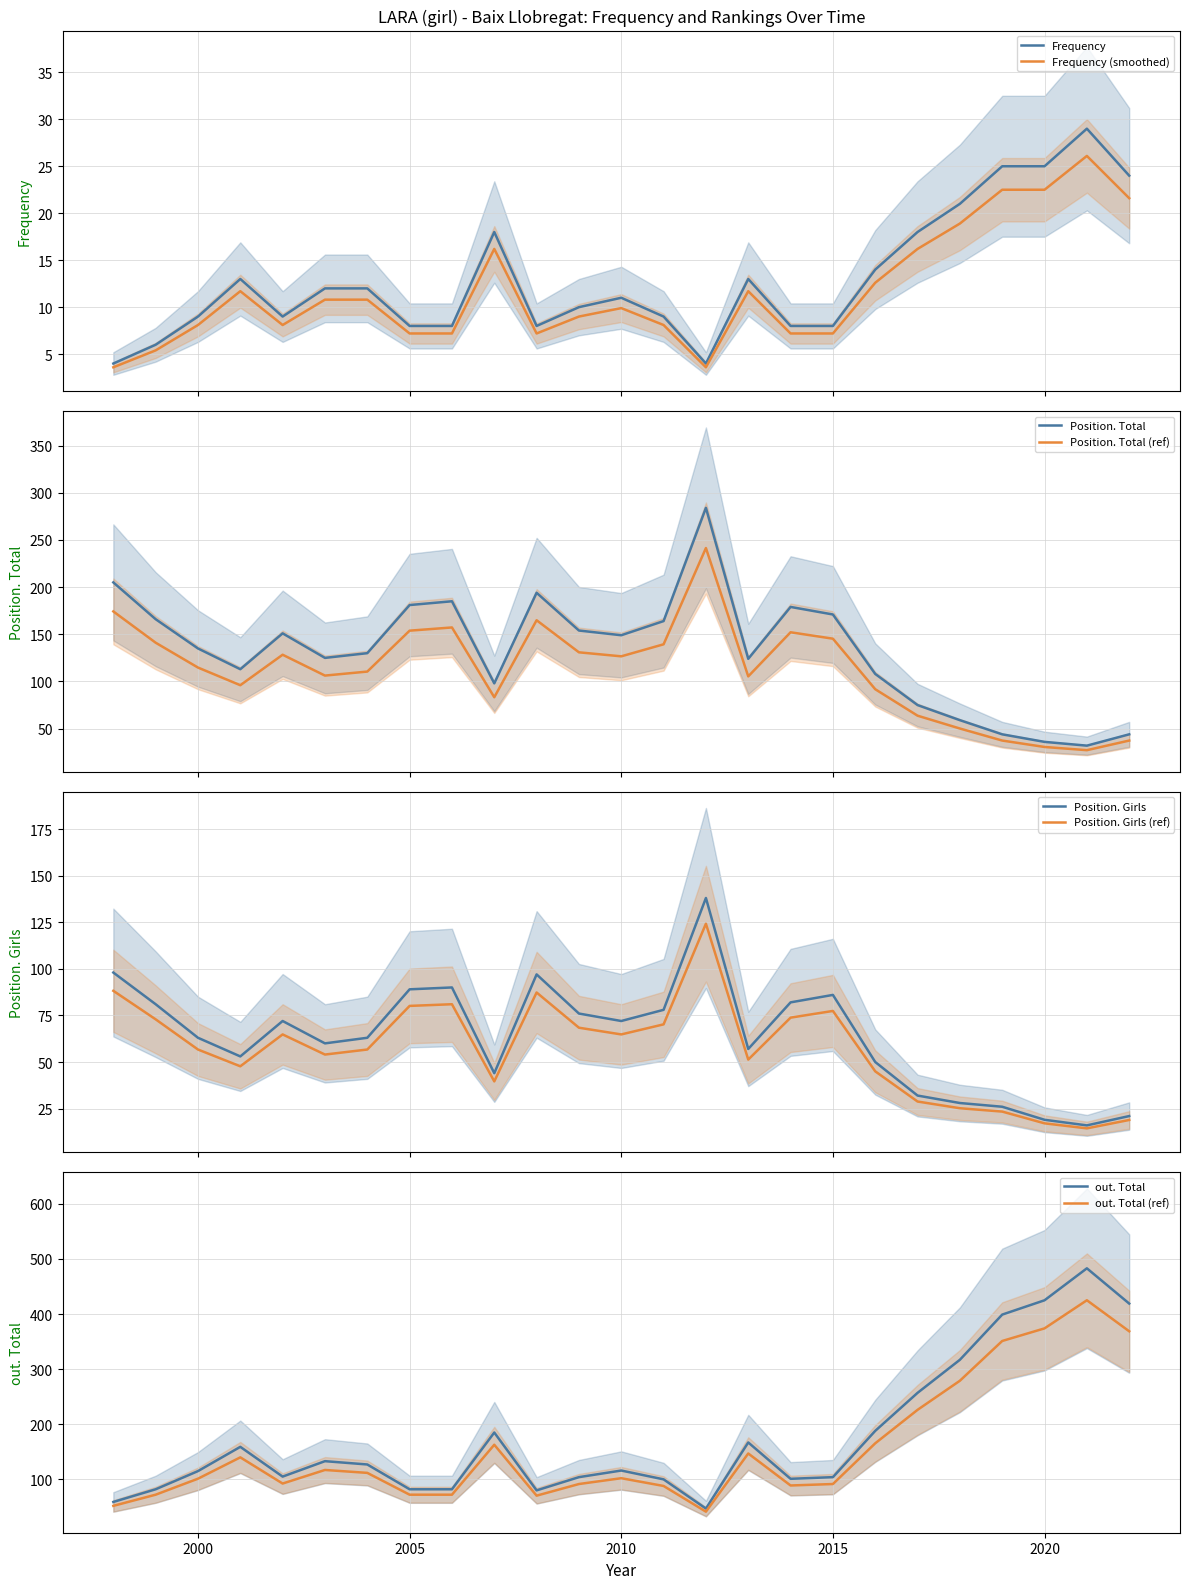

Which series has the largest range (max minus min)?

out. Total